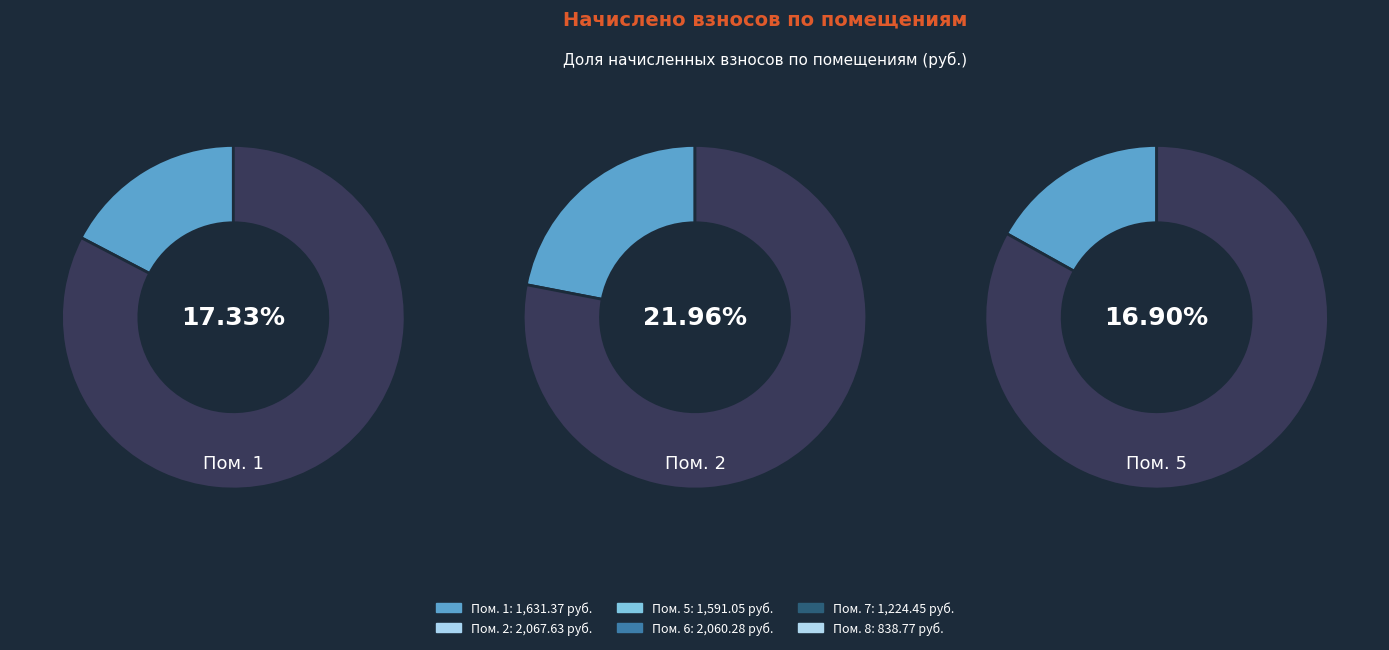

Rank the categories by value from highest to lowest.

2, 6, 1, 5, 7, 8